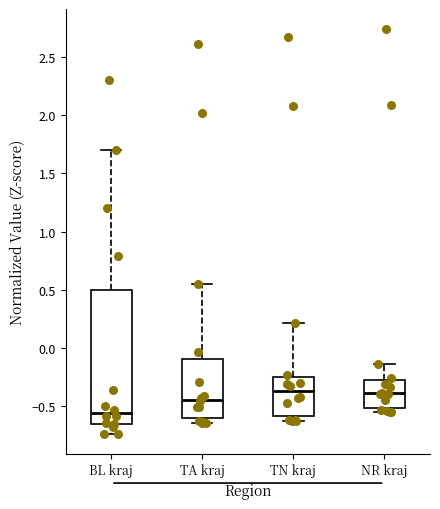

Which box is the tallest, from its lower edge to its upper edge?

BL kraj